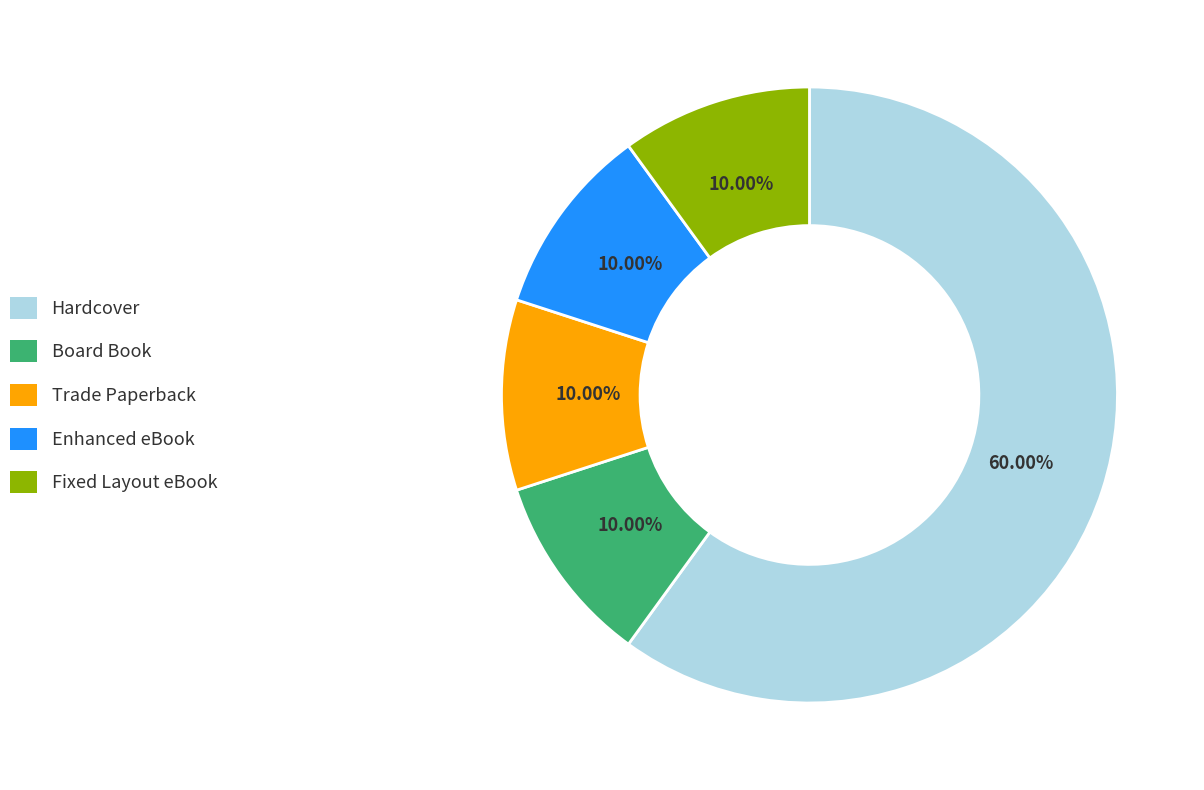

Which category has the biggest portion of the pie?

Hardcover